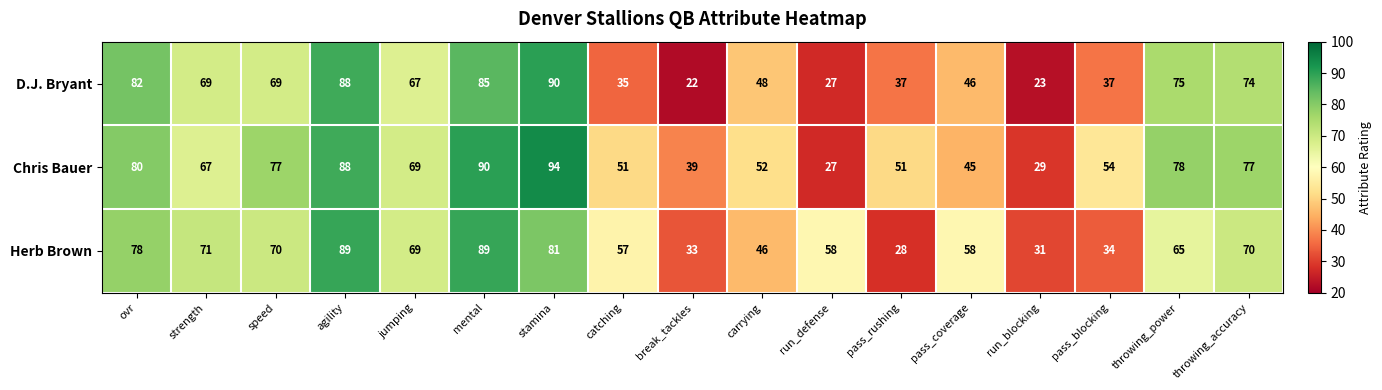

True or false: Herb Brown has a value of 104 at jumping.

False